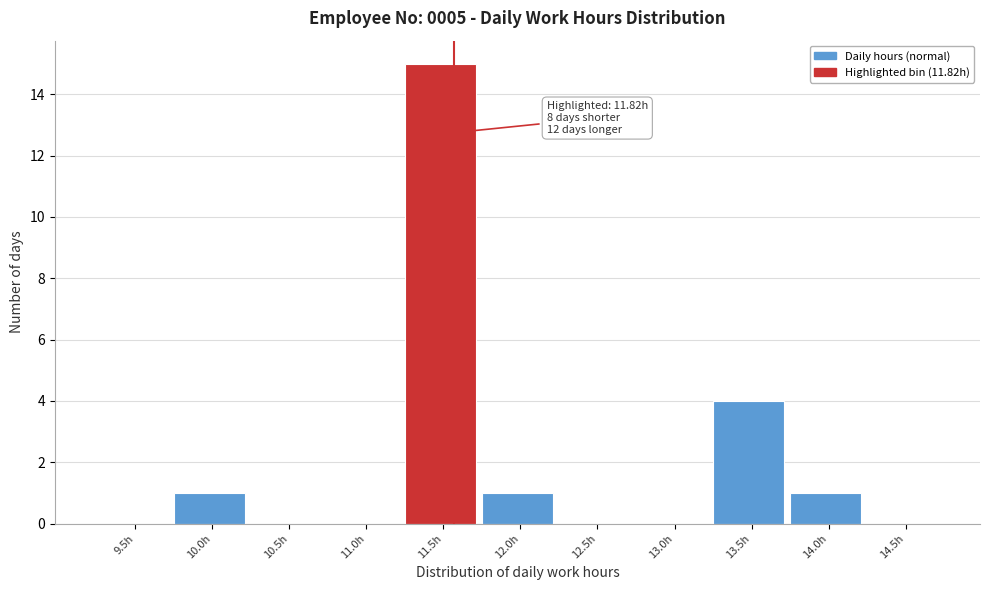

Reading left to right, transcribe all the data shown in this chart.

9.5h=0	10.0h=1	10.5h=0	11.0h=0	11.5h=15	12.0h=1	12.5h=0	13.0h=0	13.5h=4	14.0h=1	14.5h=0